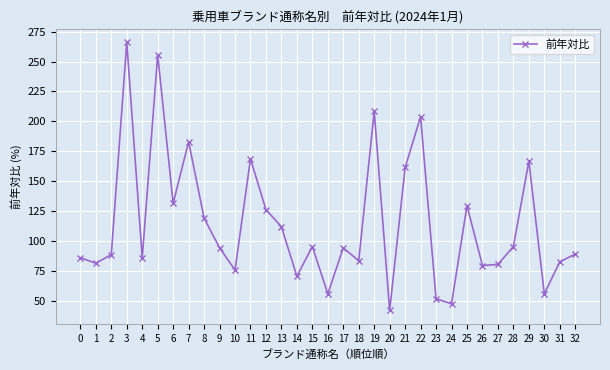

What is the sum of the values at 27 and 18?

164.4